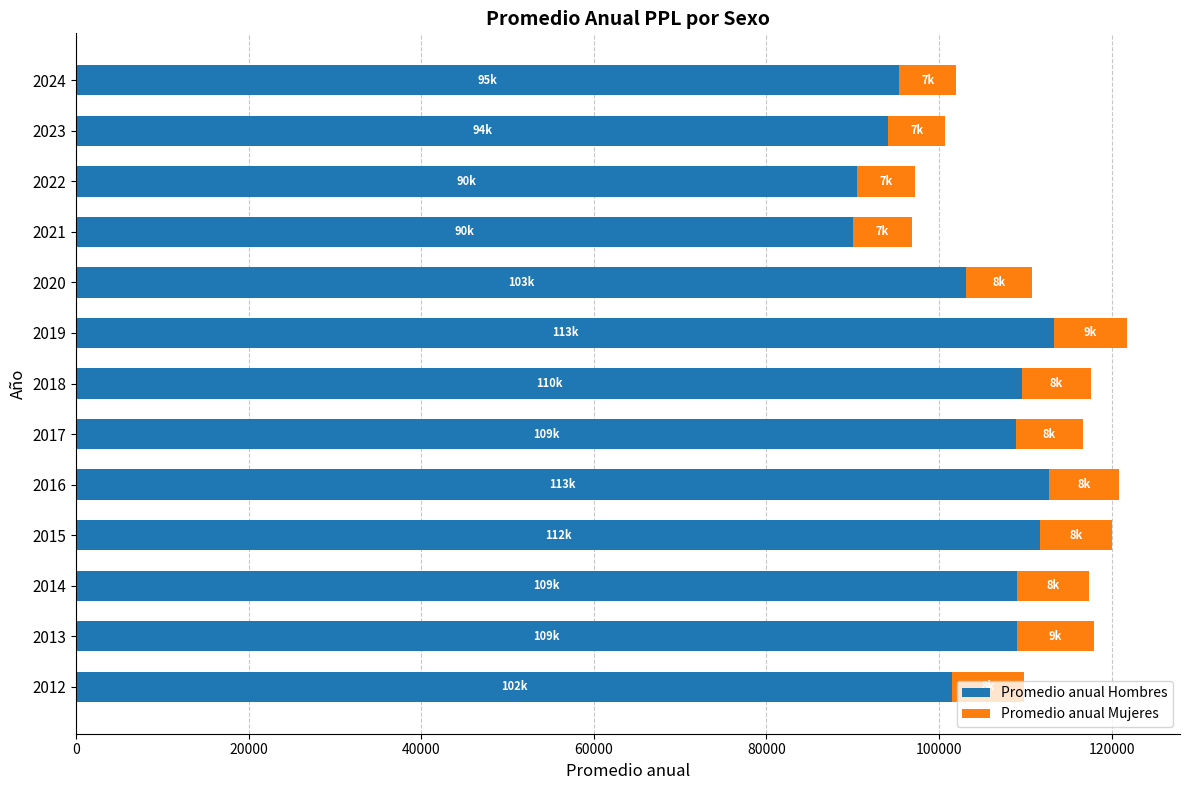

What is the lowest value of the Promedio anual Hombres series?

90002.9